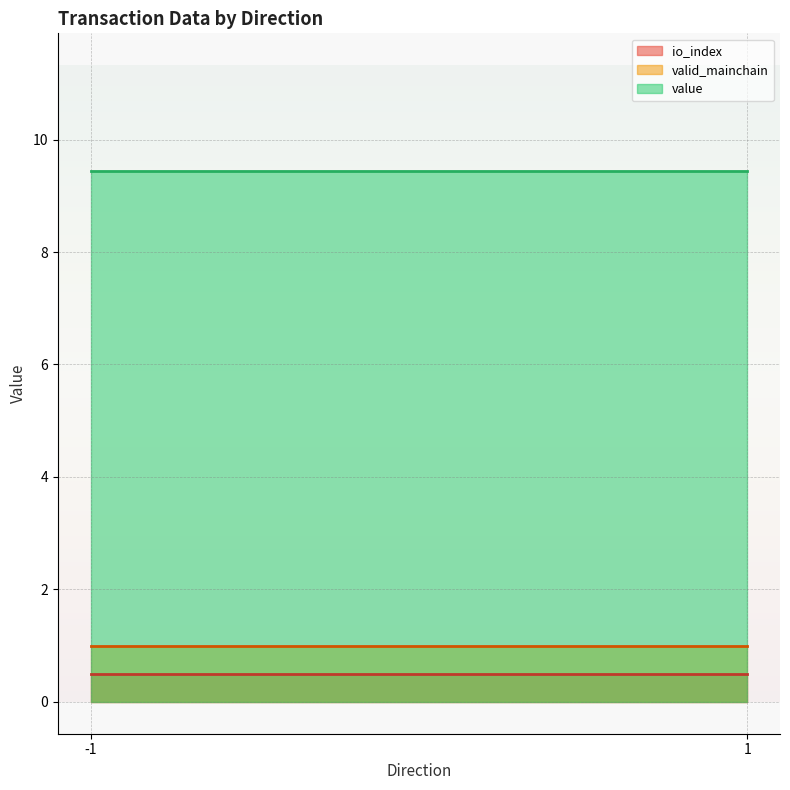

What is the highest value of the value series?

9.4